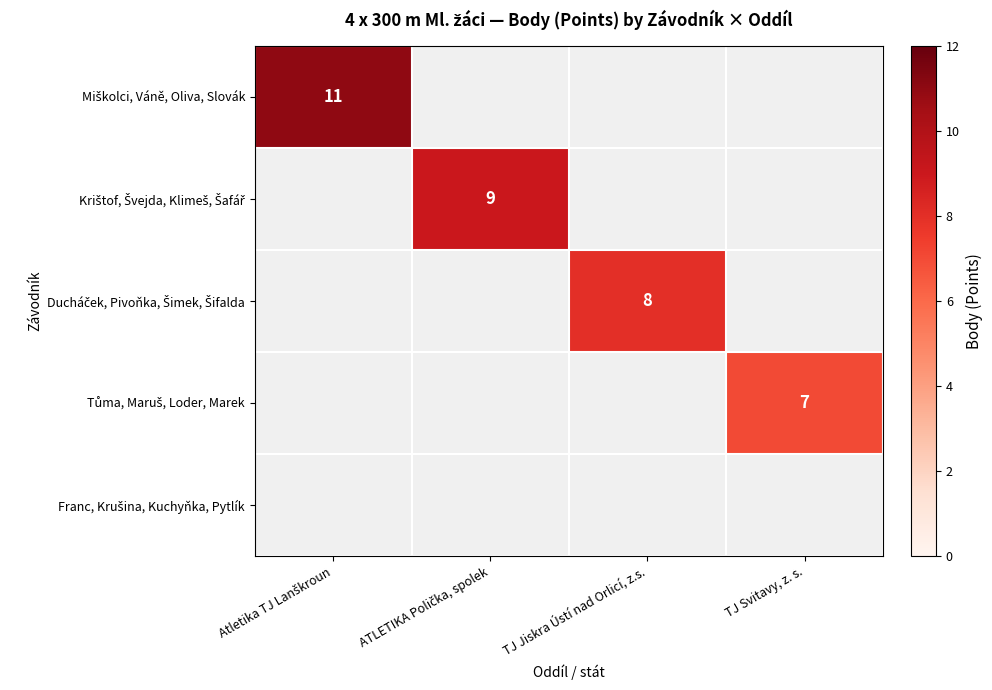

Which series has the widest spread of values?

Miškolci, Váně, Oliva, Slovák